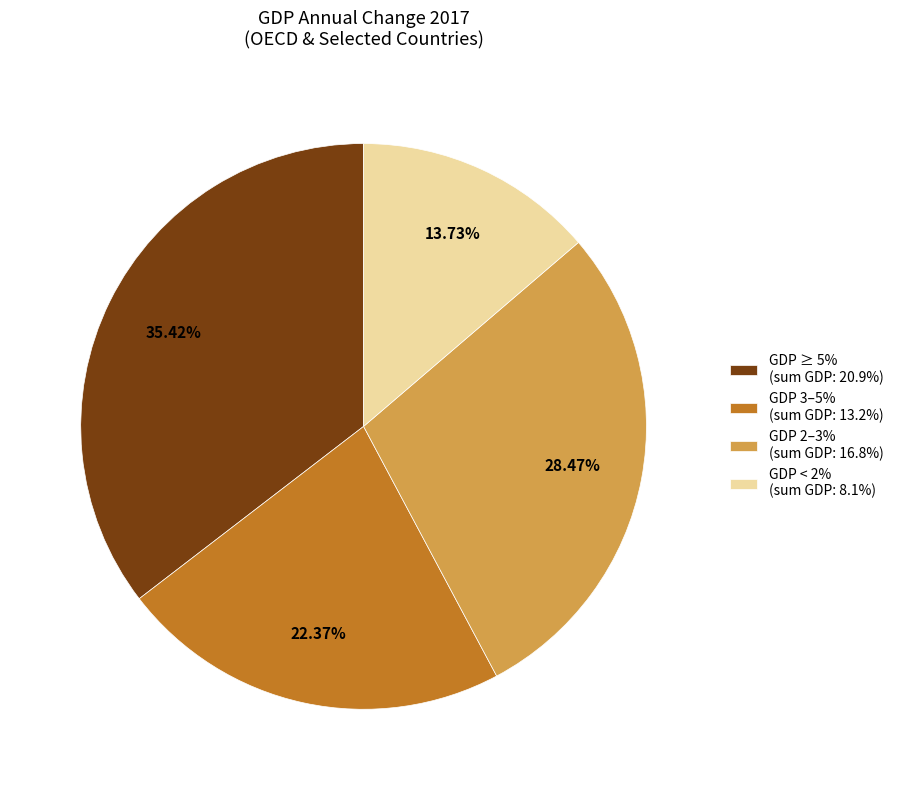

What is the smallest slice in the pie chart?

GDP < 2% (sum GDP: 8.1%)